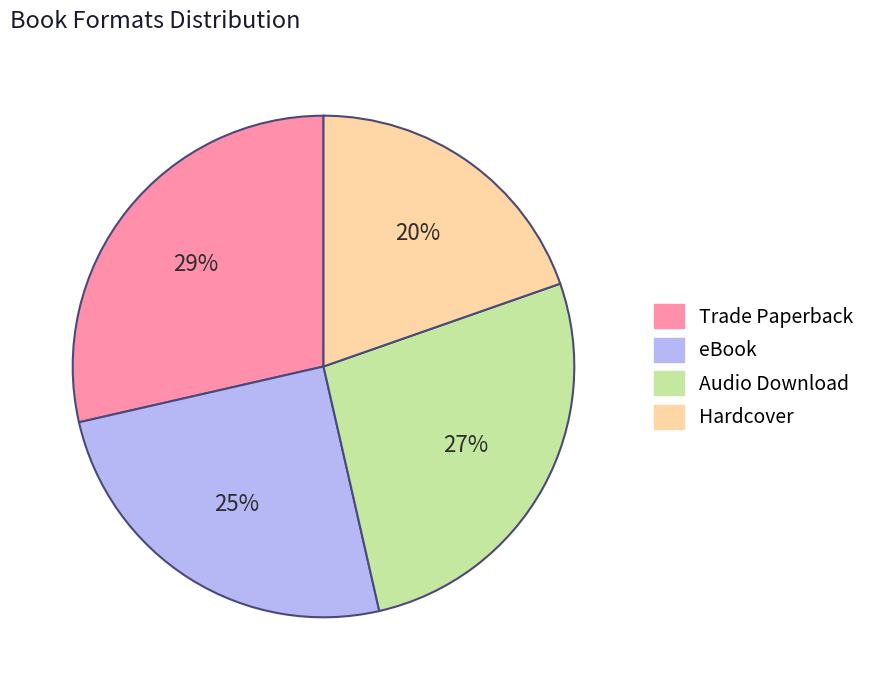

Count the number of slices in the pie.

4